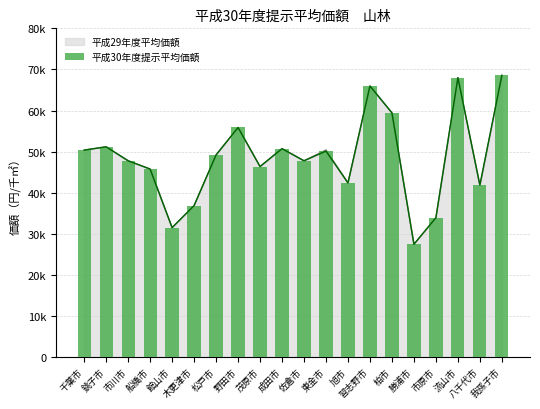

What is the label of the 12th bar from the left?

東金市